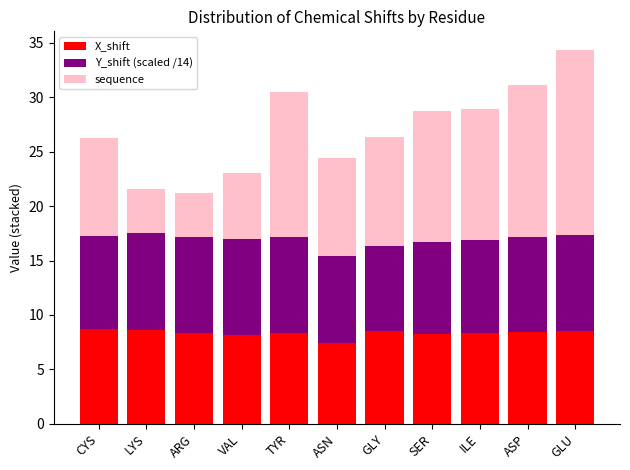

At which category is the sum across all series the highest?

GLU